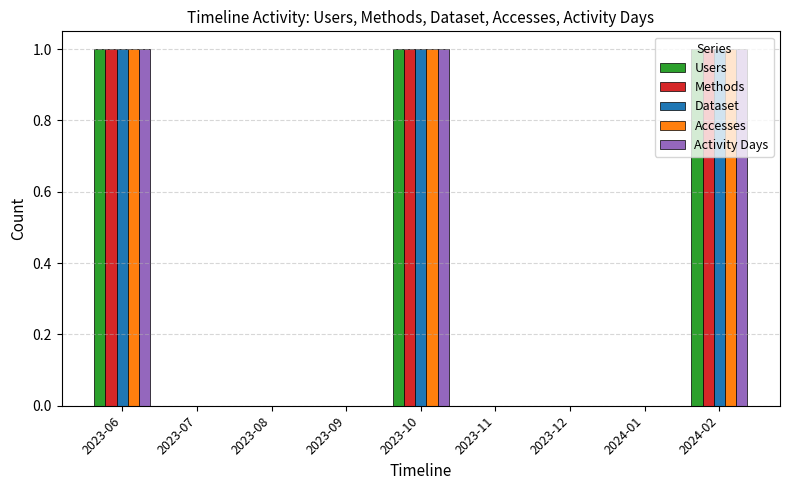

Are the bars grouped side by side (vs. stacked)?

Yes